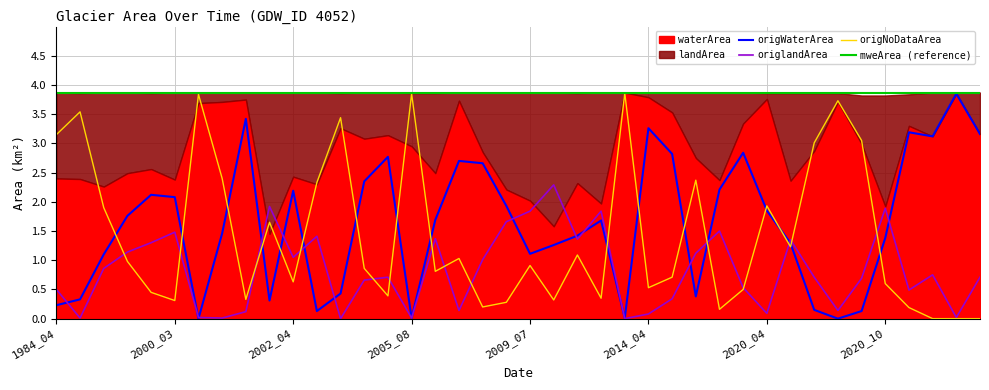

Between which two adjacent categories do origNoDataArea and origWaterArea first intersect?

1984_06 and 1987_04